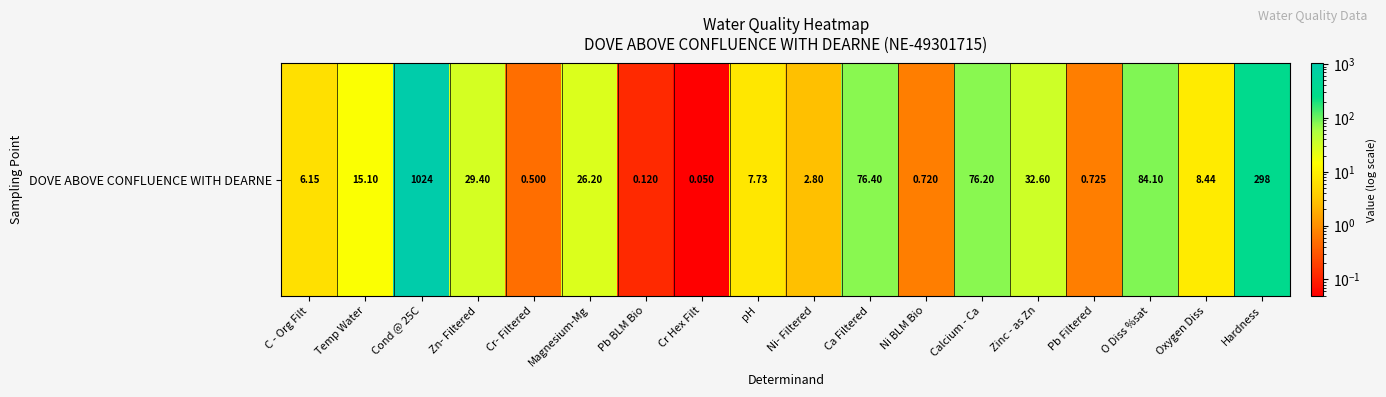

What is the difference between the values at Oxygen Diss and Pb BLM Bio?

8.3